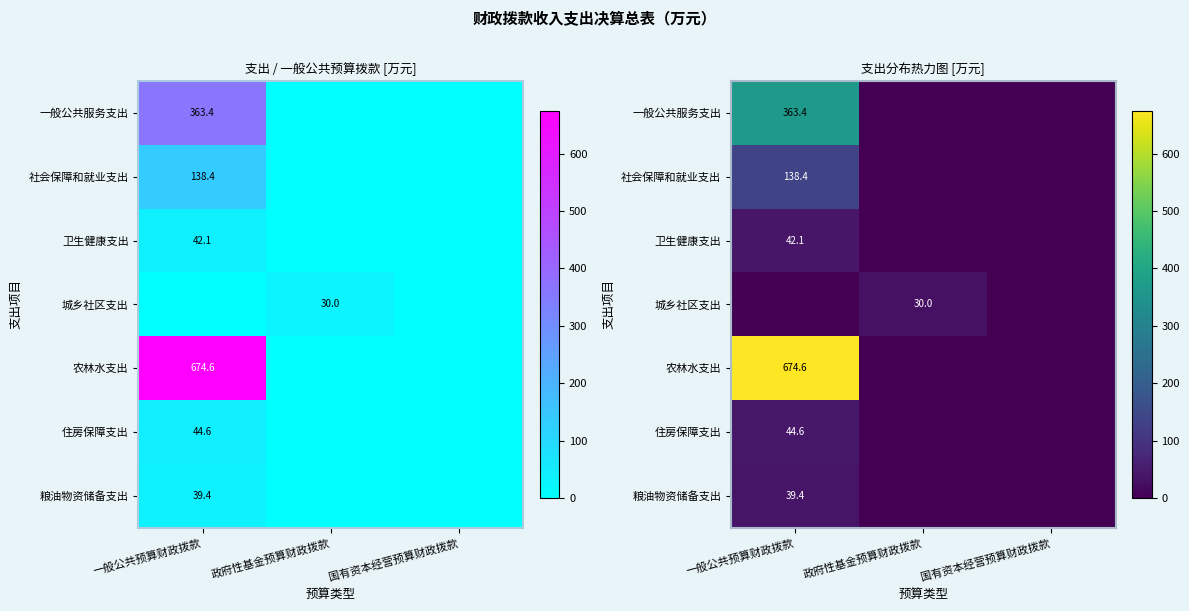

Between 国有资本经营预算财政拨款 and 一般公共预算财政拨款, which is larger?

一般公共预算财政拨款